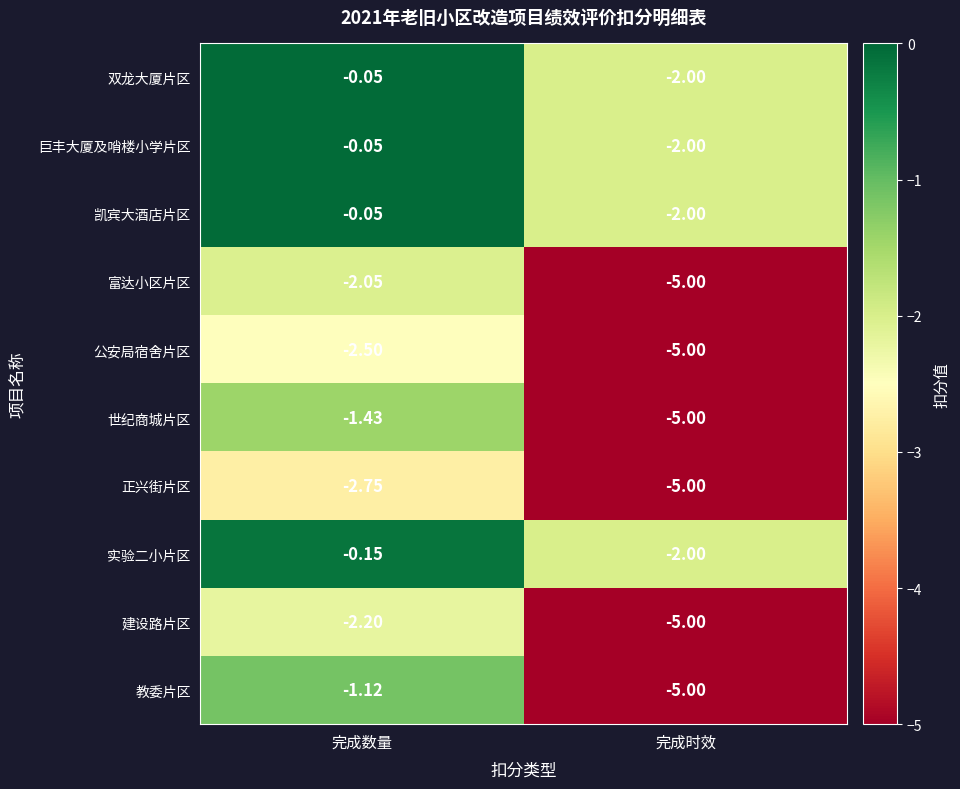

Rank the categories by 公安局宿舍片区 value from lowest to highest.

完成时效, 完成数量